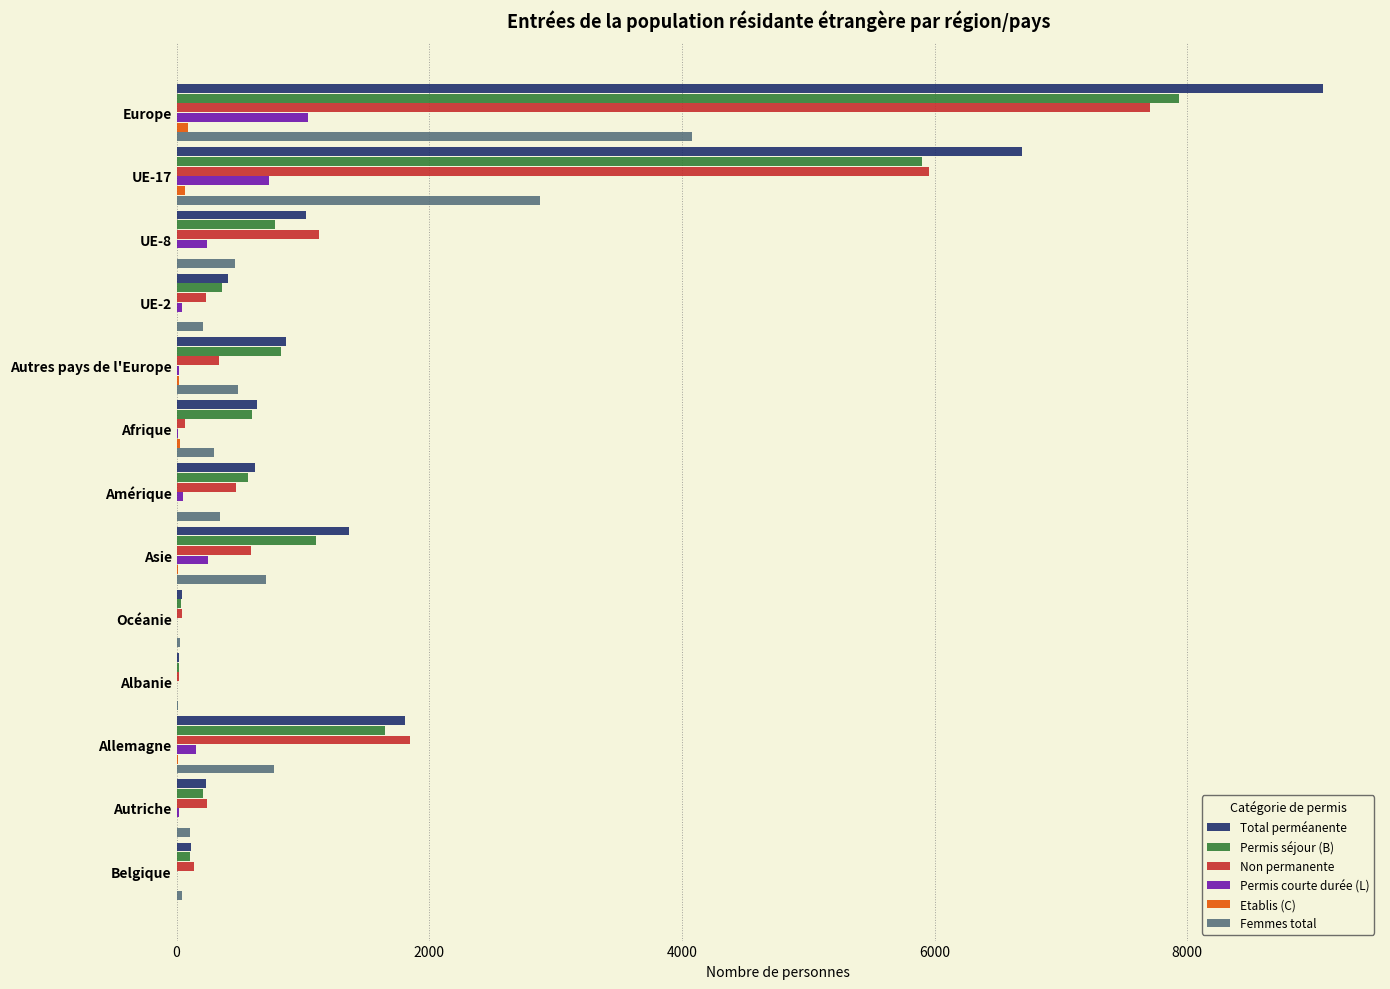

What is the maximum value for Total perméanente?

9073